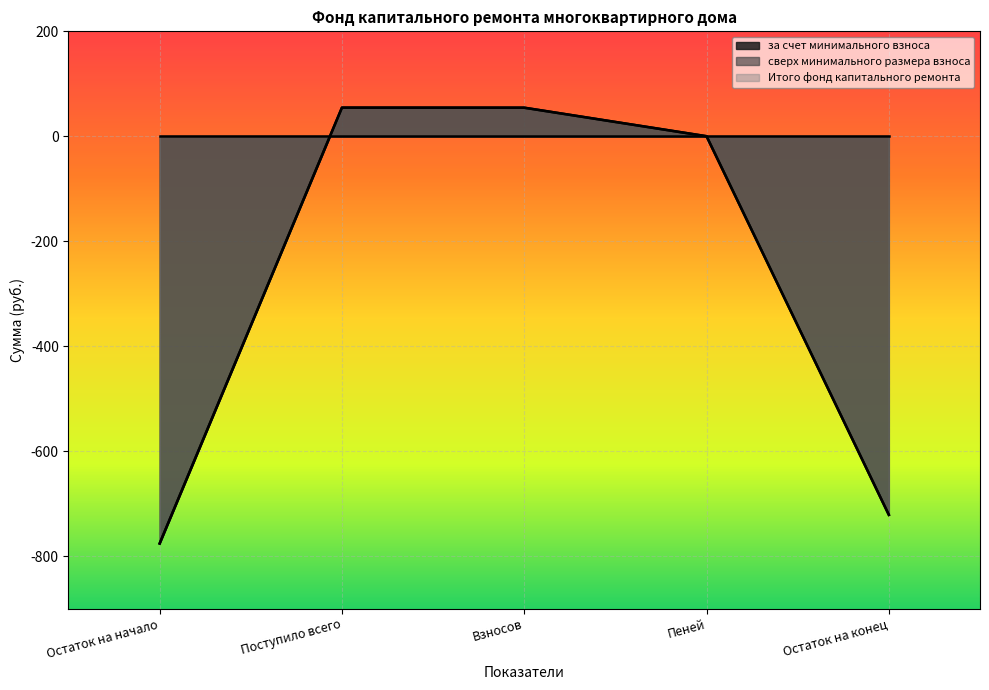

True or false: Итого фонд капитального ремонта and за счет минимального взноса intersect in this chart.

False